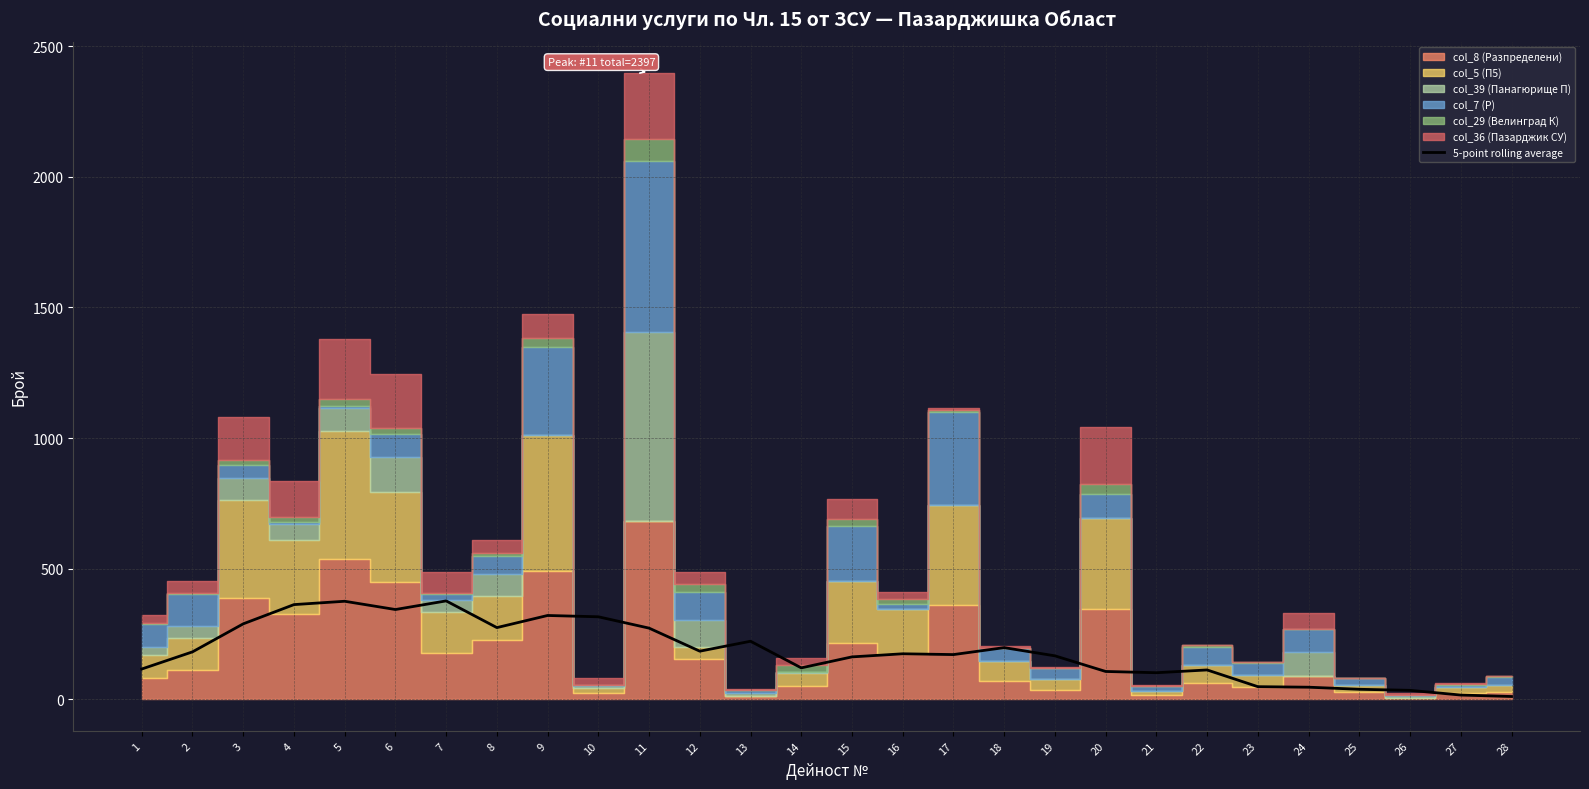

Reading left to right, what are all the values shown in this chart?

1=116.6	2=182.2	3=289.4	4=363.0	5=375.8	6=344.2	7=377.2	8=275.0	9=321.4	10=316.4	11=273.0	12=184.8	13=222.8	14=121.0	15=163.0	16=174.8	17=171.8	18=198.4	19=167.0	20=107.2	21=102.4	22=113.0	23=49.0	24=47.0	25=39.0	26=35.0	27=17.0	28=11.4